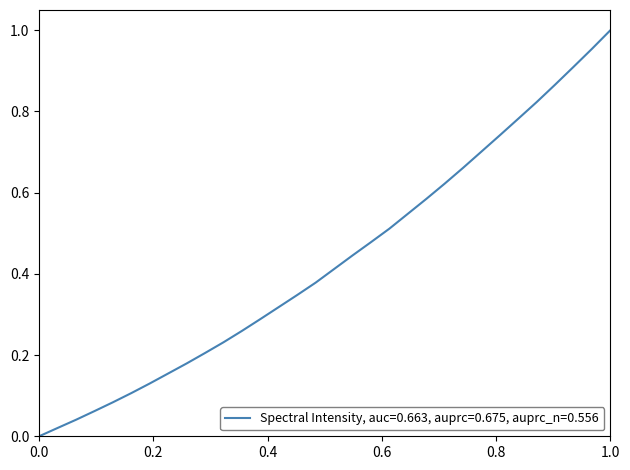

Does the chart have visible grid lines?

No